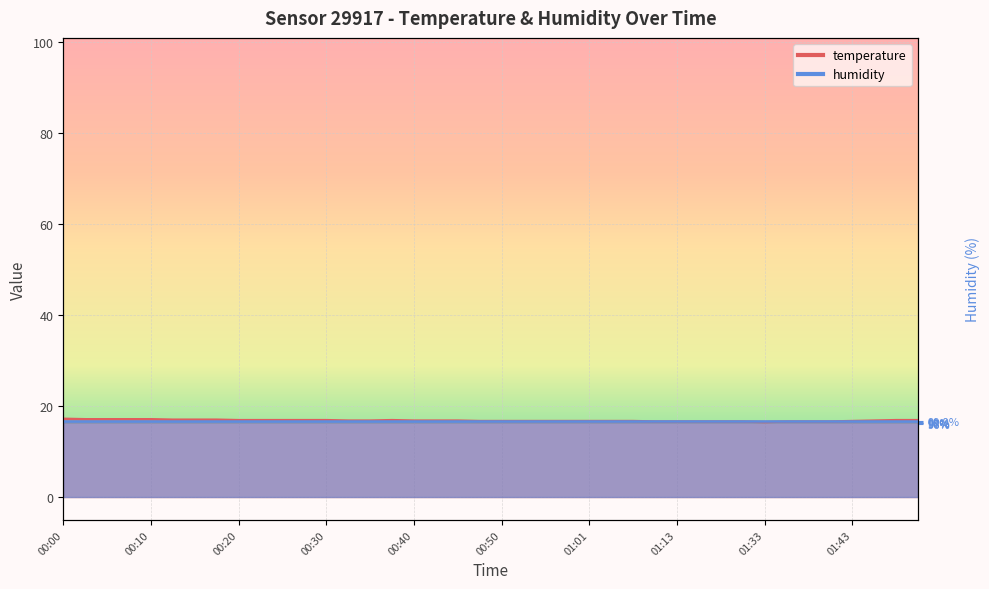

What is the average value?

16.8